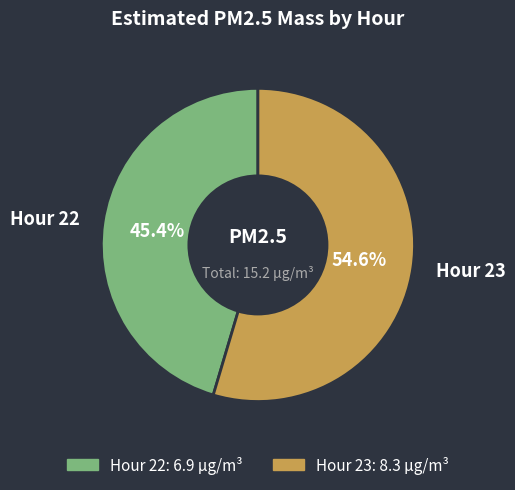

Is there a majority slice in this chart?

Yes